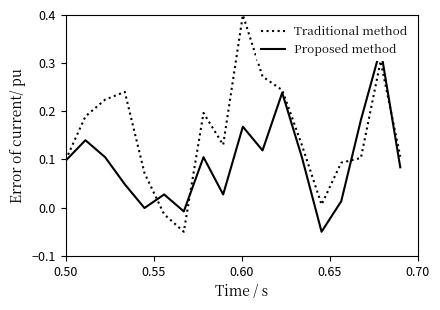

What is the maximum value for Traditional method?

0.4